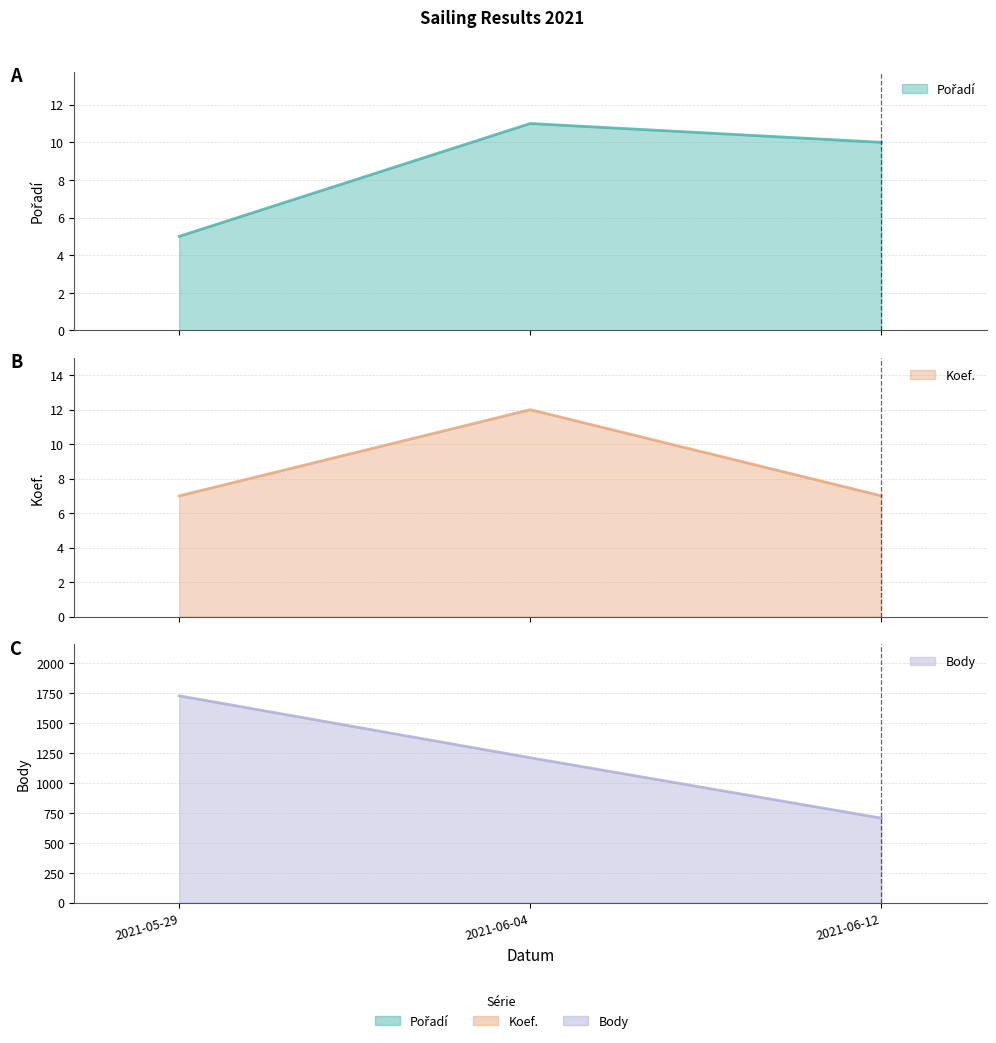

Rank the series by their maximum value, from lowest to highest.

Pořadí line, Koef. line, Body line